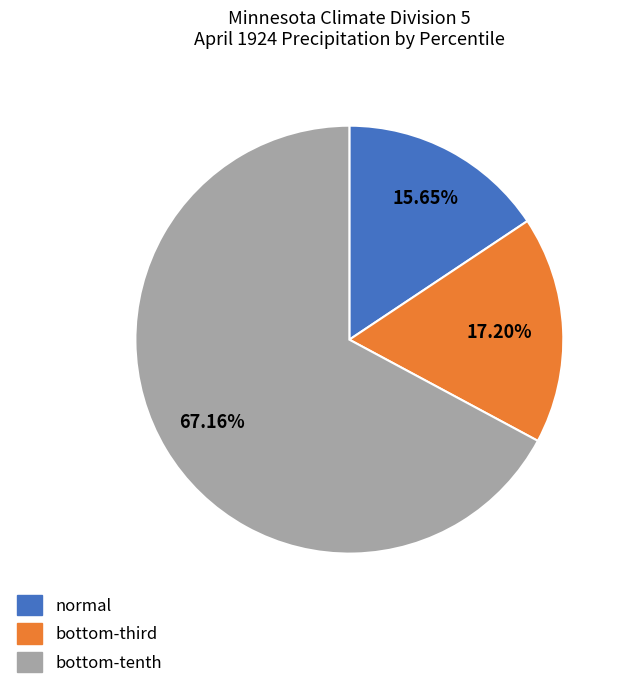

Is there a majority slice in this chart?

Yes